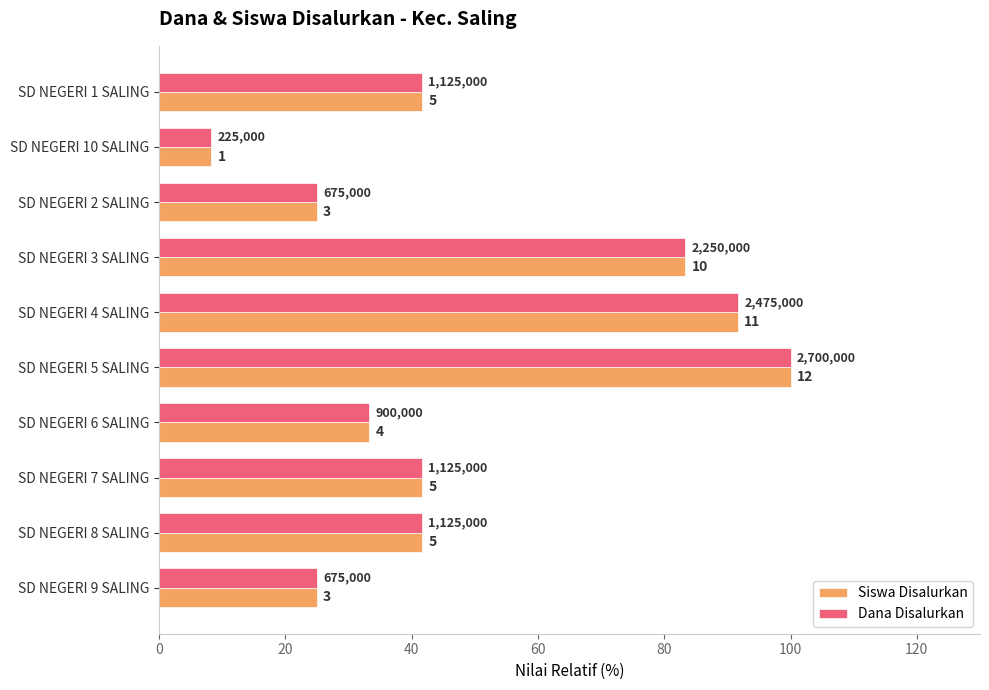

What is the maximum value shown in the chart?

100.0